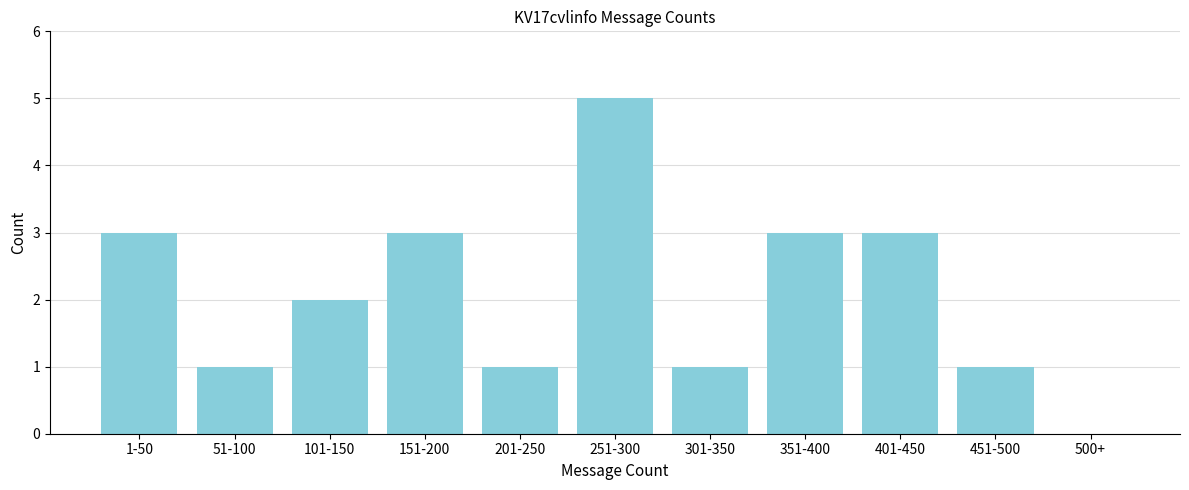

Reading right to left, extract all data points from this chart.

500+=0	451-500=1	401-450=3	351-400=3	301-350=1	251-300=5	201-250=1	151-200=3	101-150=2	51-100=1	1-50=3